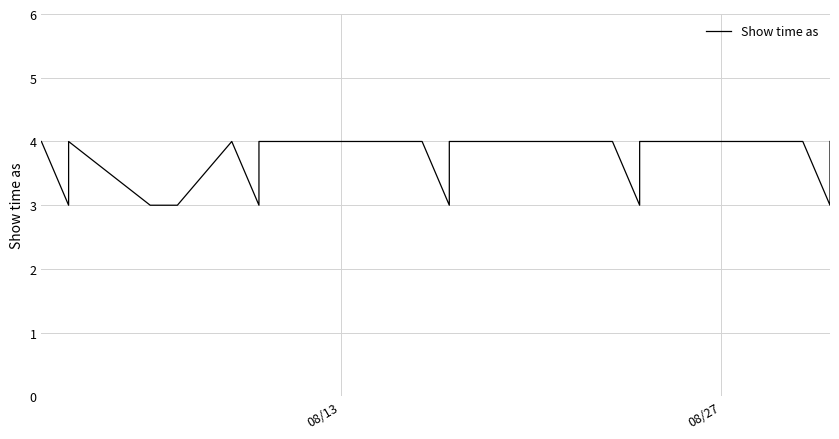

Which label corresponds to the largest value in the chart?

08/13